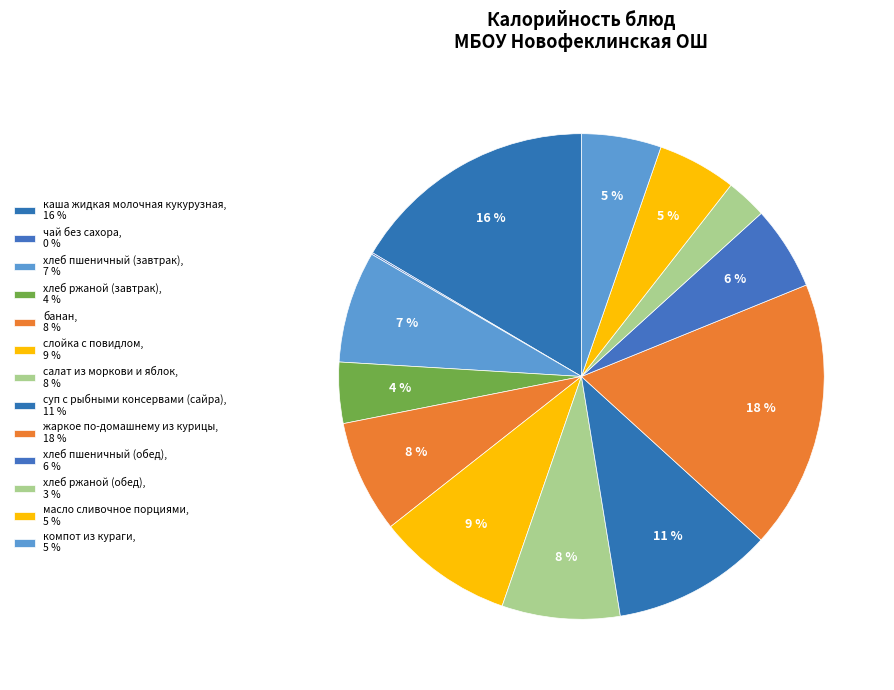

To the nearest percent, what is the difference between the слойка с повидлом and каша жидкая молочная кукурузная slice percentages?

7%